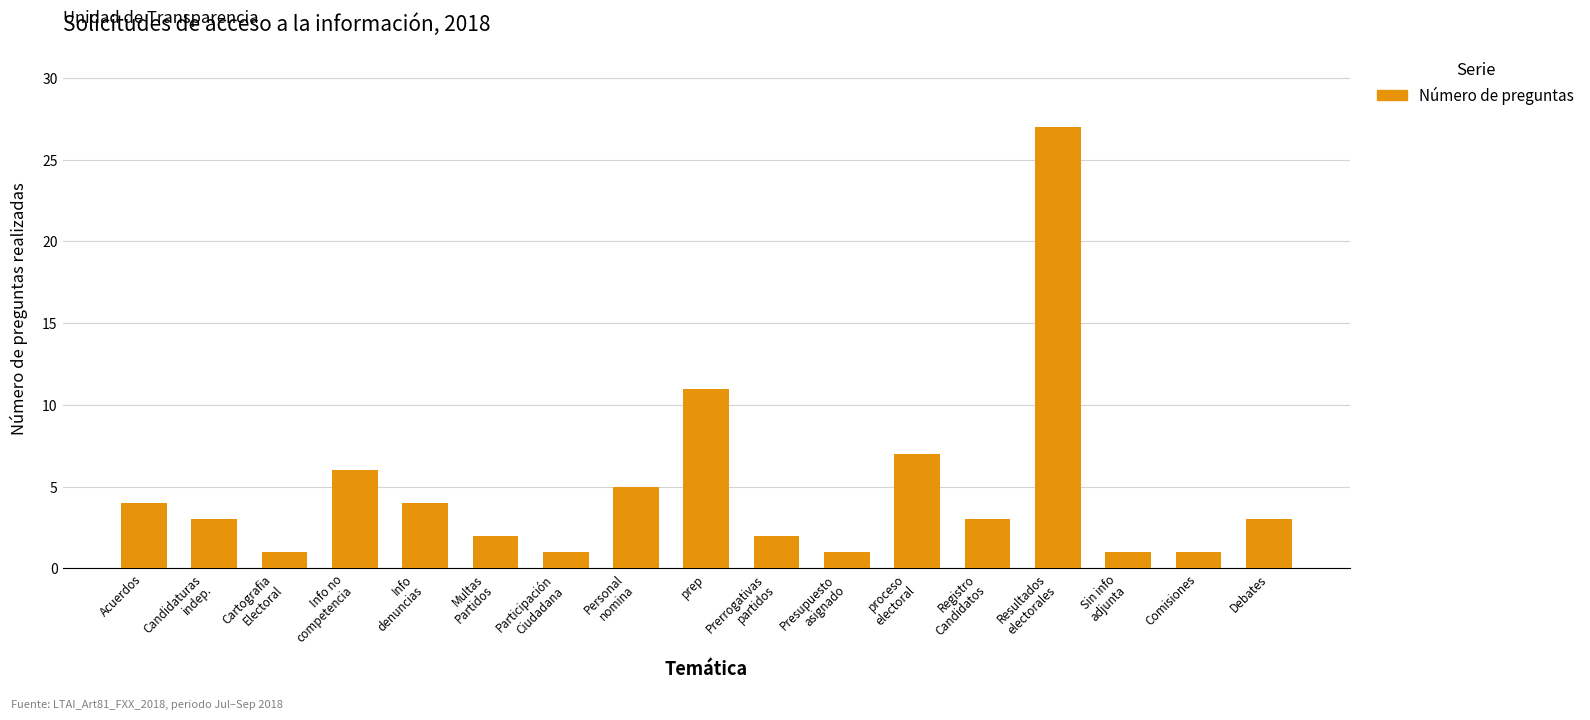

Does the chart contain stacked bars?

No